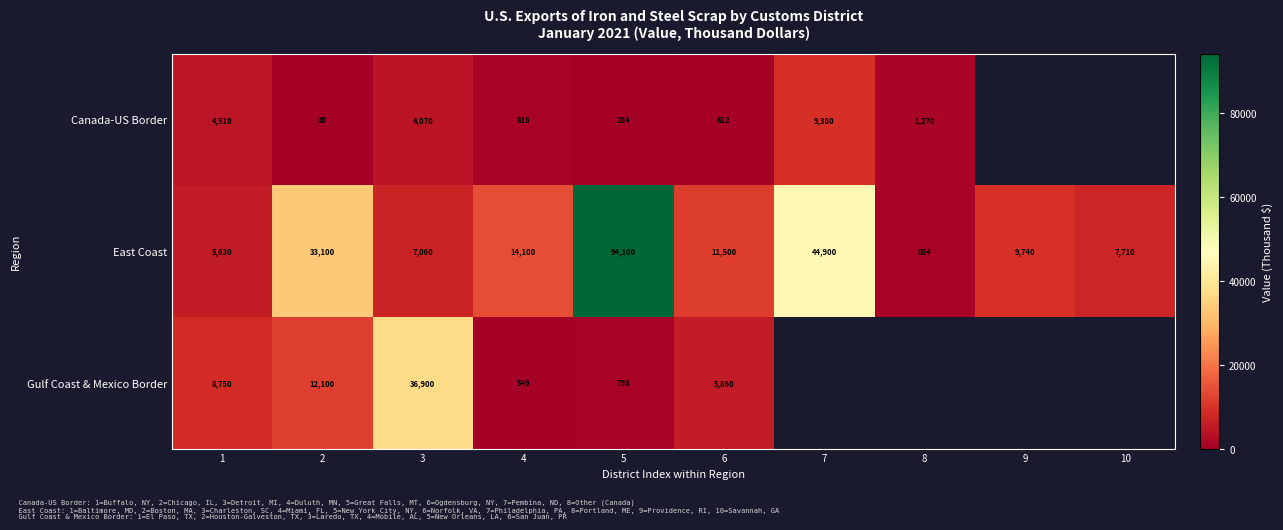

What is the spread (max minus min) of values at 1?

4240